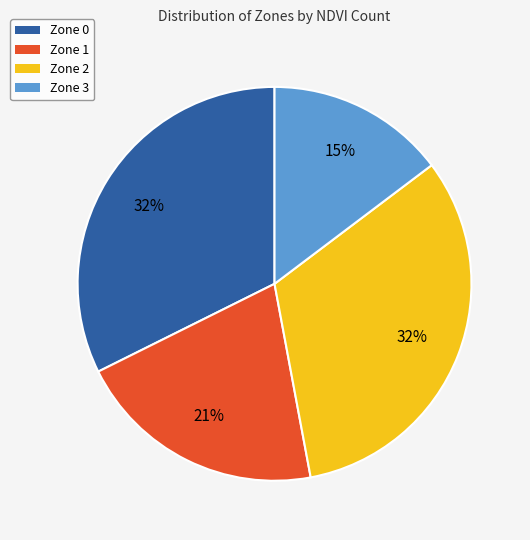

Does Zone 1 account for over 50% of the chart?

No